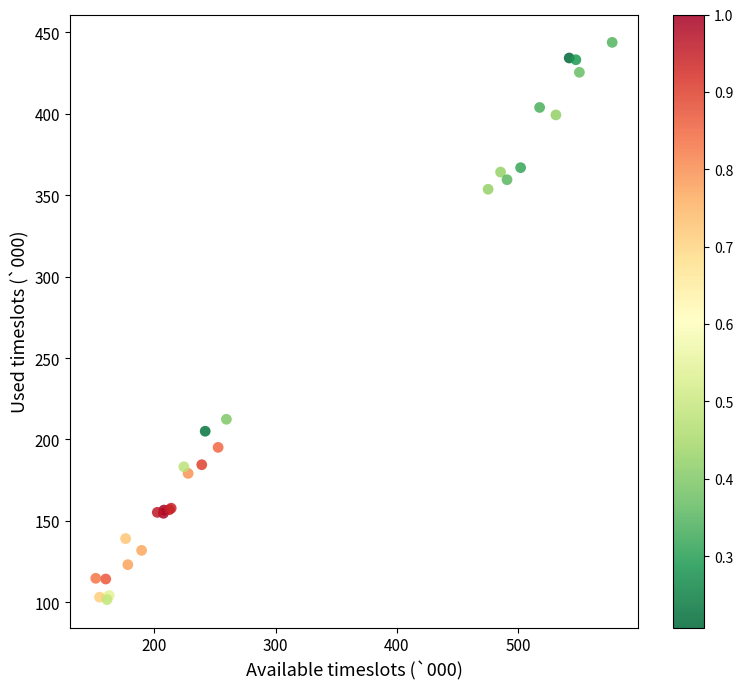

What Y value in the scatter plot is closest to 272?

212.4